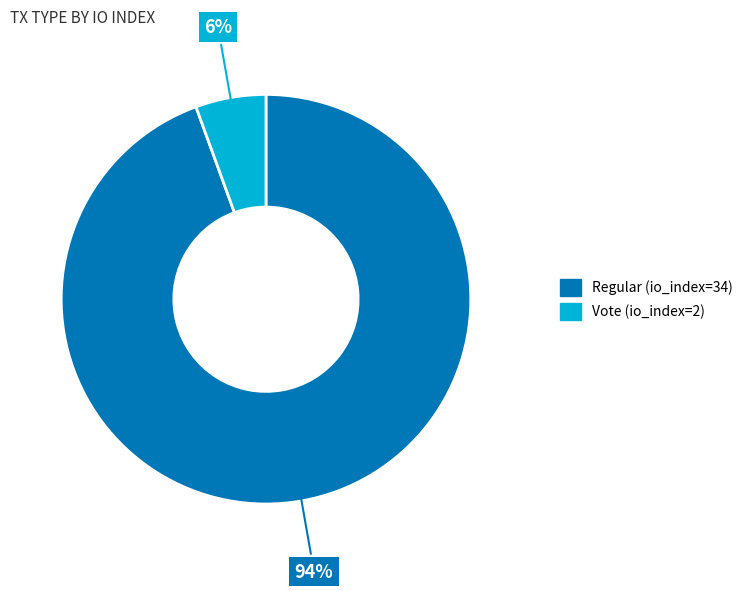

Does Regular (io_index=34) represent more than half of the total?

Yes